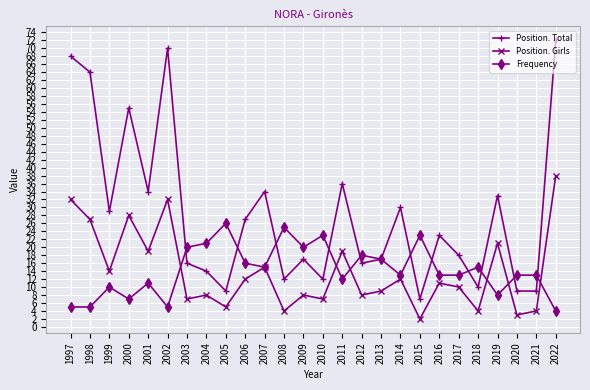

Where is the first local maximum for Position. Girls?

2000